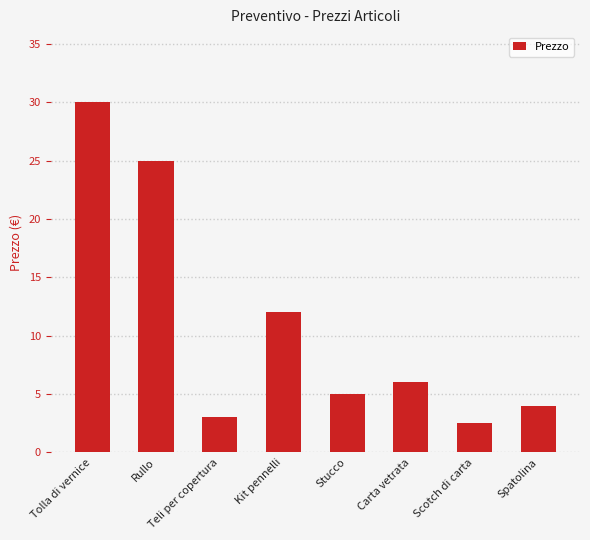

What is the ratio of the value at Carta vetrata to the value at Stucco?

1.2